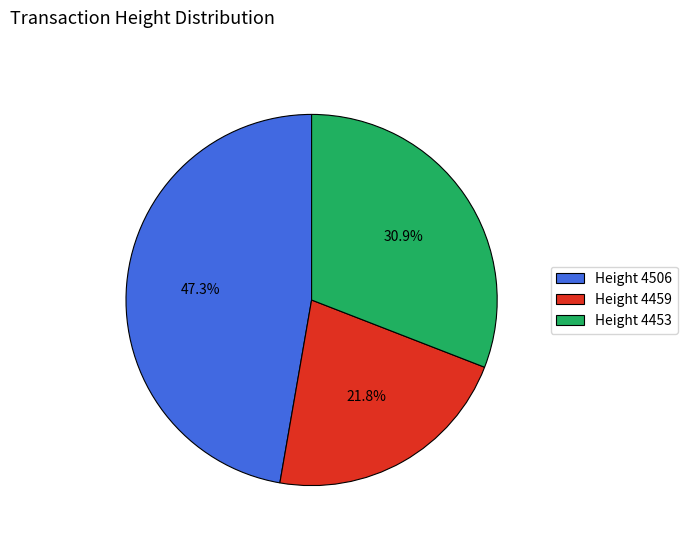

Rank the categories by value from lowest to highest.

Height 4459, Height 4453, Height 4506